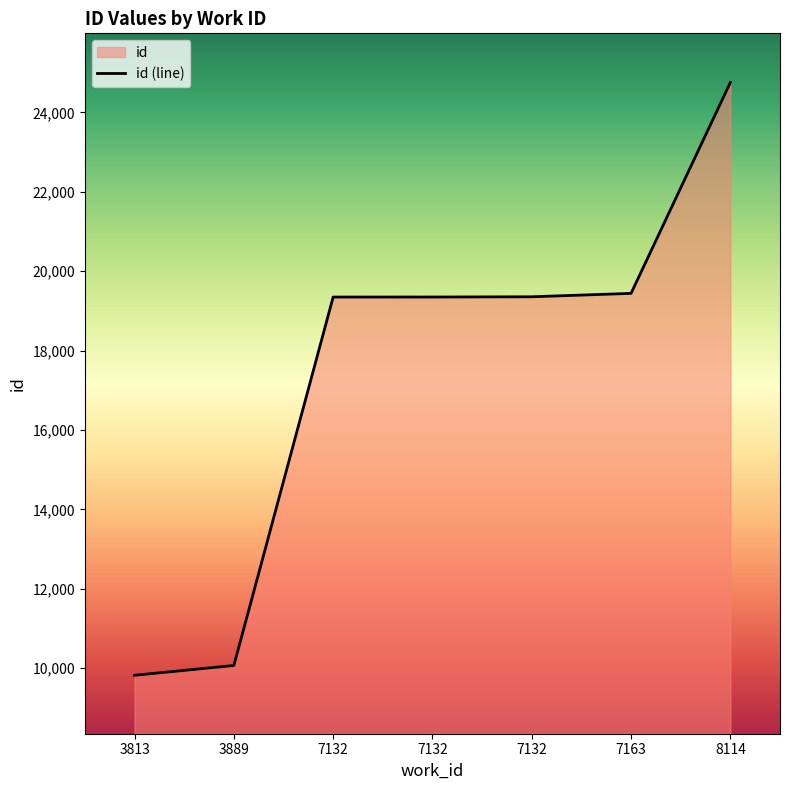

True or false: the data shows 33530 at 7132.

False